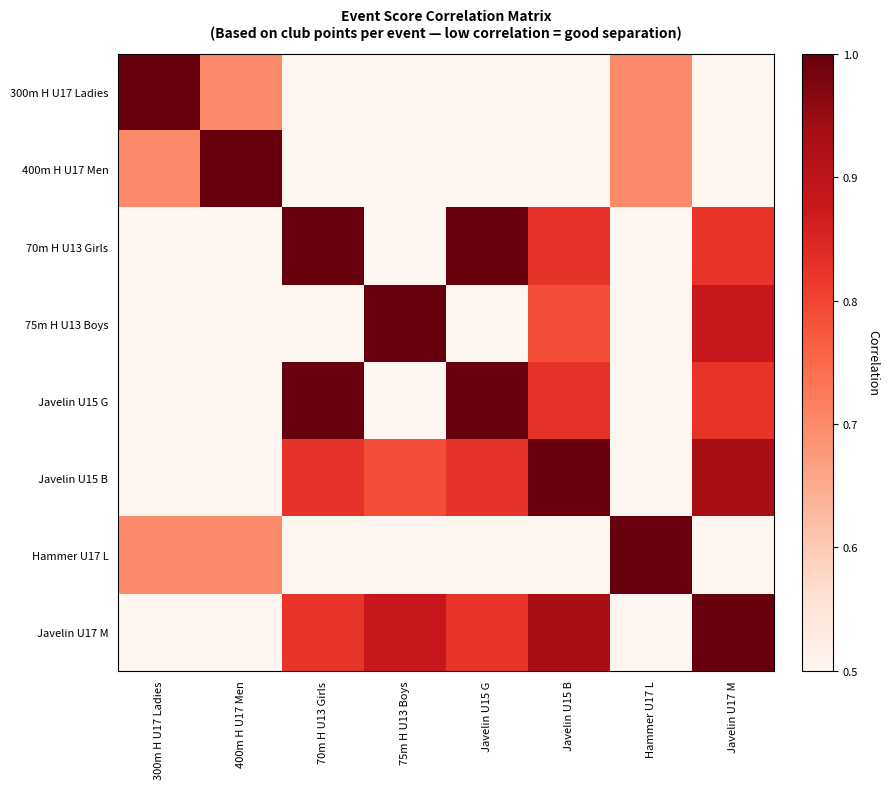

At which category does the chart reach its peak across all series?

300m H U17 Ladies